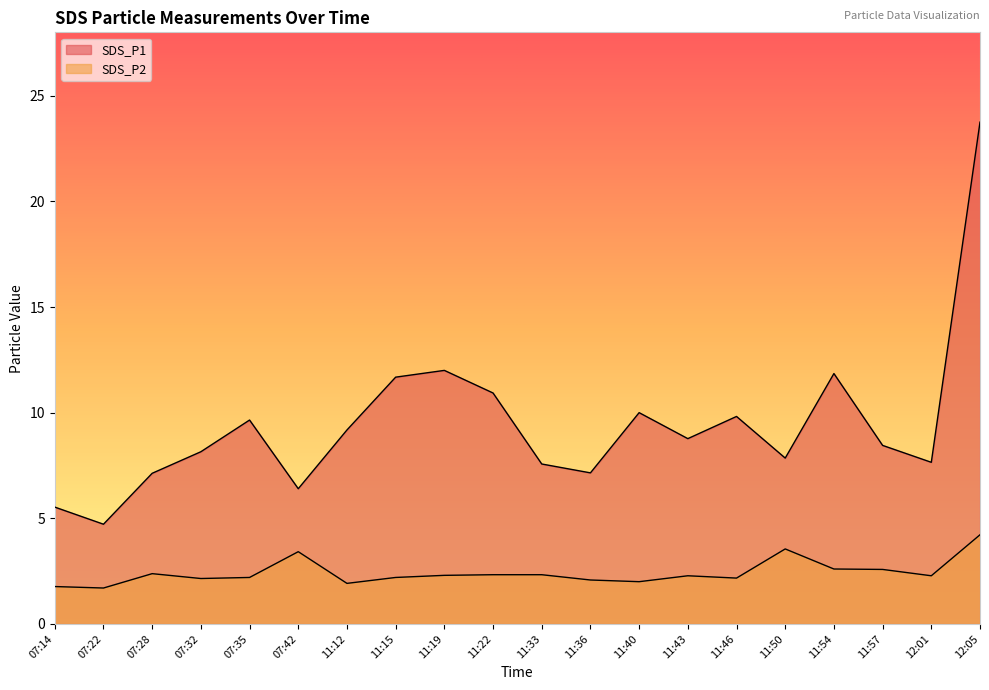

How many lines are shown in the chart?

2